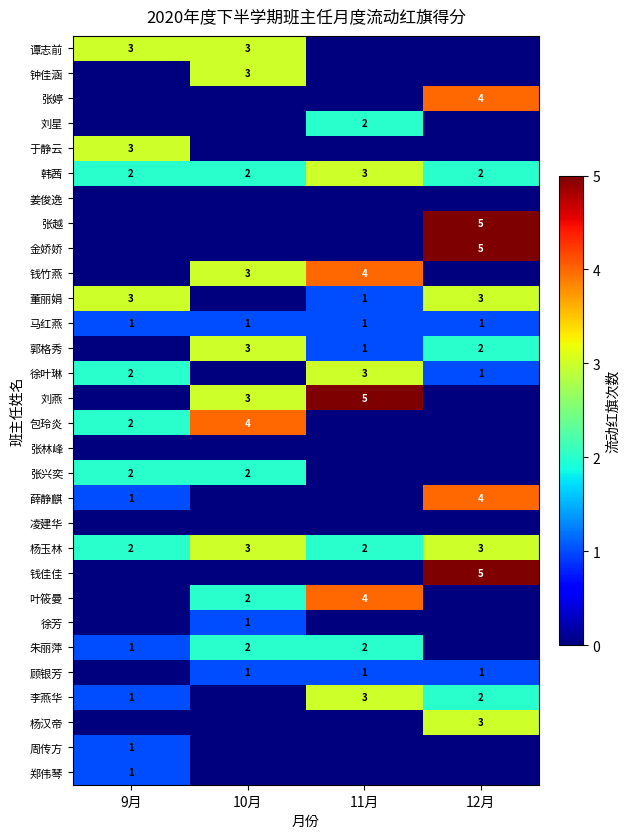

Is it true that 叶筱曼 equals 4 at 11月?

True